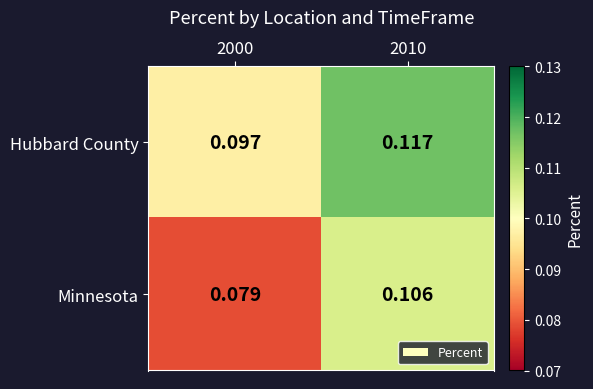

At 2000, list the series in order from smallest to largest.

Minnesota, Hubbard County